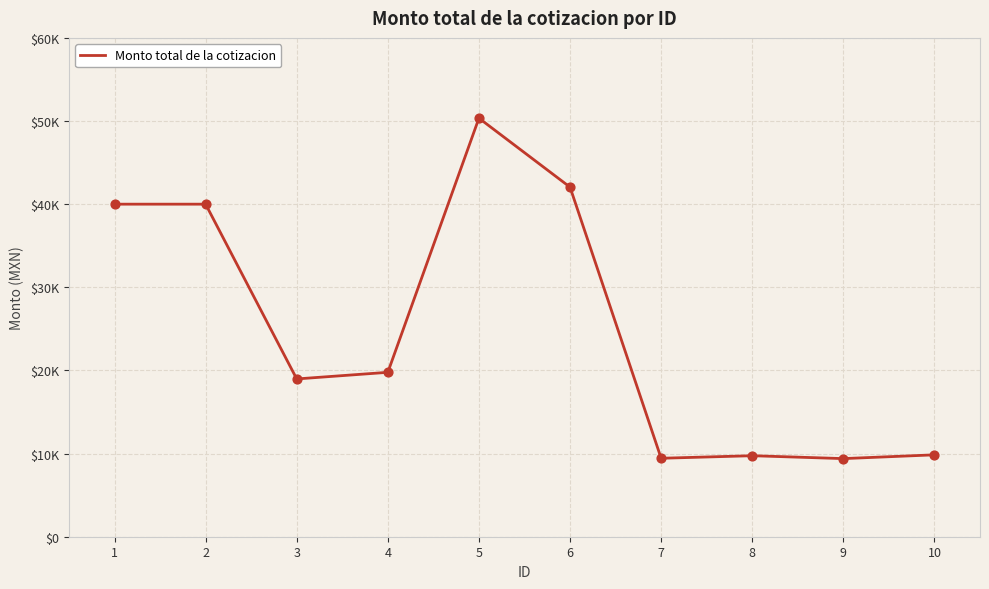

Which has a higher value, 10 or 3?

3